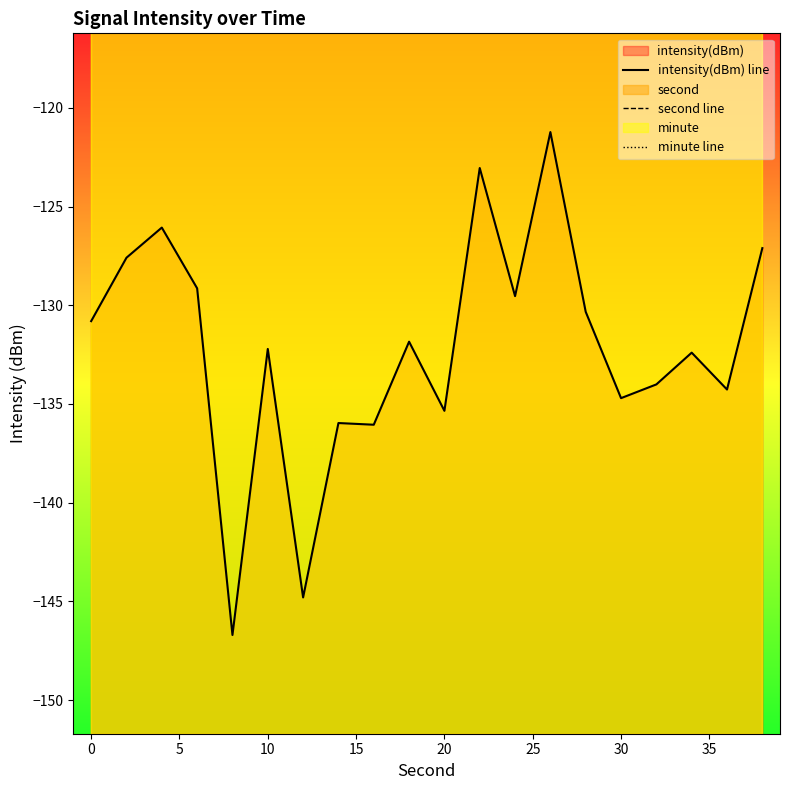

What is the average value of the intensity(dBm) line series?

-132.2